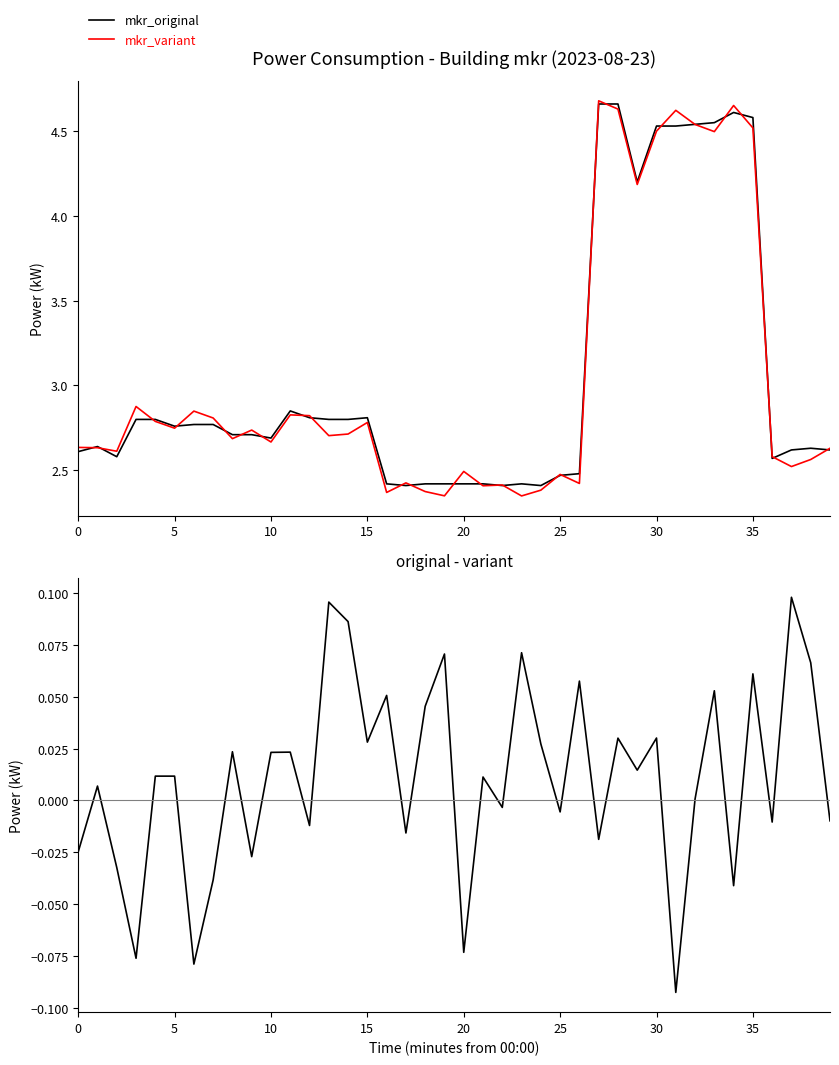

What is the value of the original - variant point at the 15th from the left?

0.1